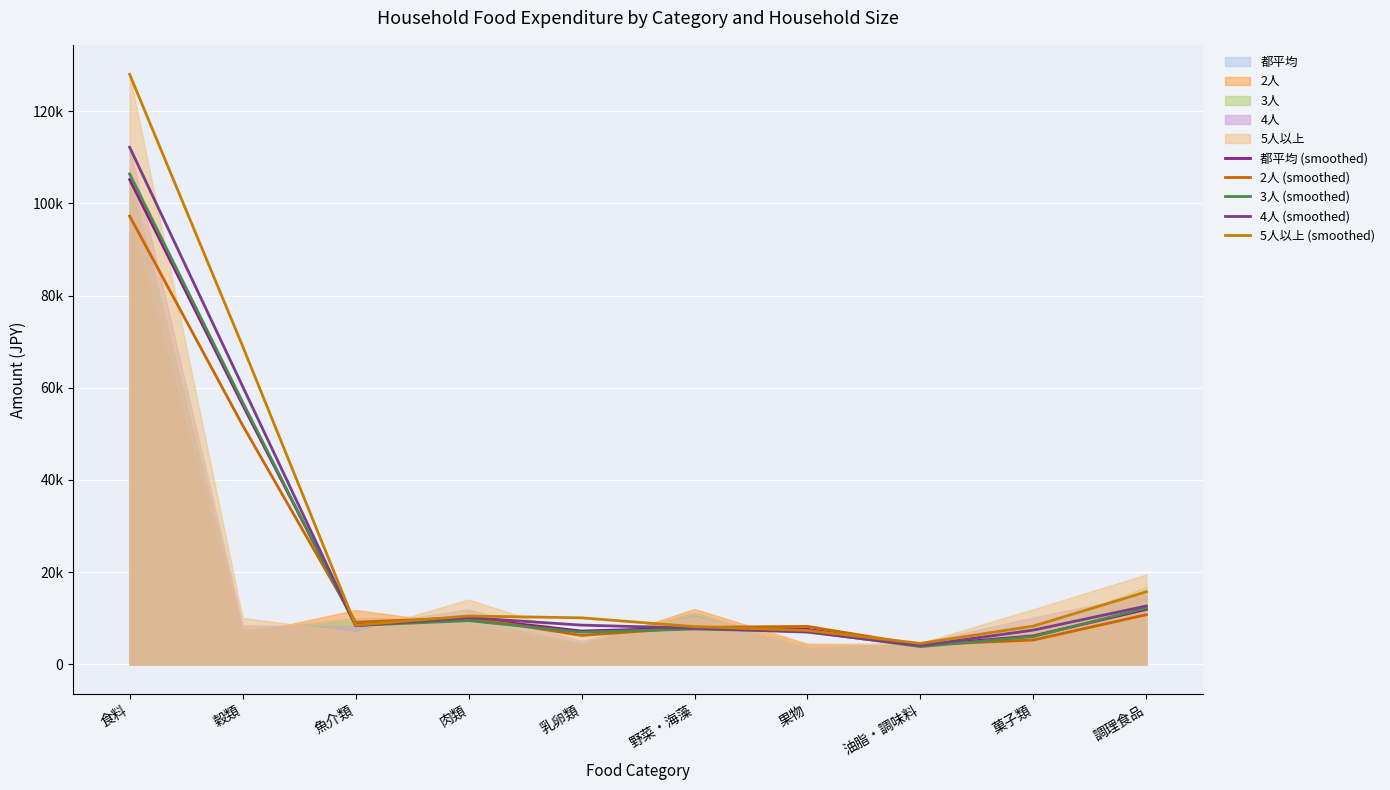

Reading left to right, list all the values displayed in this chart.

都平均 (smoothed): 食料=105138.0	穀類=56282.0	魚介類=8748.5	肉類=10006.0	乳卵類=7237.5	野菜・海藻=7908.0	果物=7614.5	油脂・調味料=4115.0	菓子類=6190.0	調理食品=11940.5
2人 (smoothed): 食料=97229.0	穀類=51859.5	魚介類=9150.0	肉類=10163.5	乳卵類=6279.5	野菜・海藻=8032.0	果物=8246.0	油脂・調味料=4226.0	菓子類=5295.0	調理食品=10785.0
3人 (smoothed): 食料=106369.0	穀類=56895.5	魚介類=8452.0	肉類=9492.5	乳卵類=6973.5	野菜・海藻=7672.5	果物=7145.5	油脂・調味料=3859.0	菓子類=6041.0	調理食品=12258.5
4人 (smoothed): 食料=112160.0	穀類=60300.5	魚介類=8386.0	肉類=10131.5	乳卵類=8522.0	野菜・海藻=7849.5	果物=7001.0	油脂・調味料=4057.5	菓子類=7441.5	調理食品=12672.5
5人以上 (smoothed): 食料=127962.0	穀類=69019.0	魚介類=8497.5	肉類=10500.5	乳卵類=10095.0	野菜・海藻=8190.5	果物=7366.0	油脂・調味料=4553.5	菓子類=8313.0	調理食品=15746.0